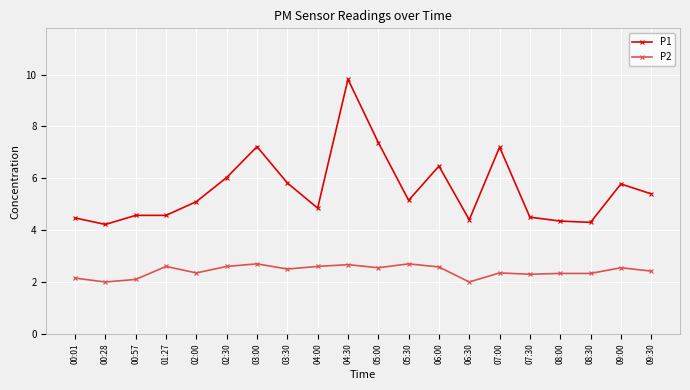

Rank the series at 04:00 from lowest to highest value.

P2, P1